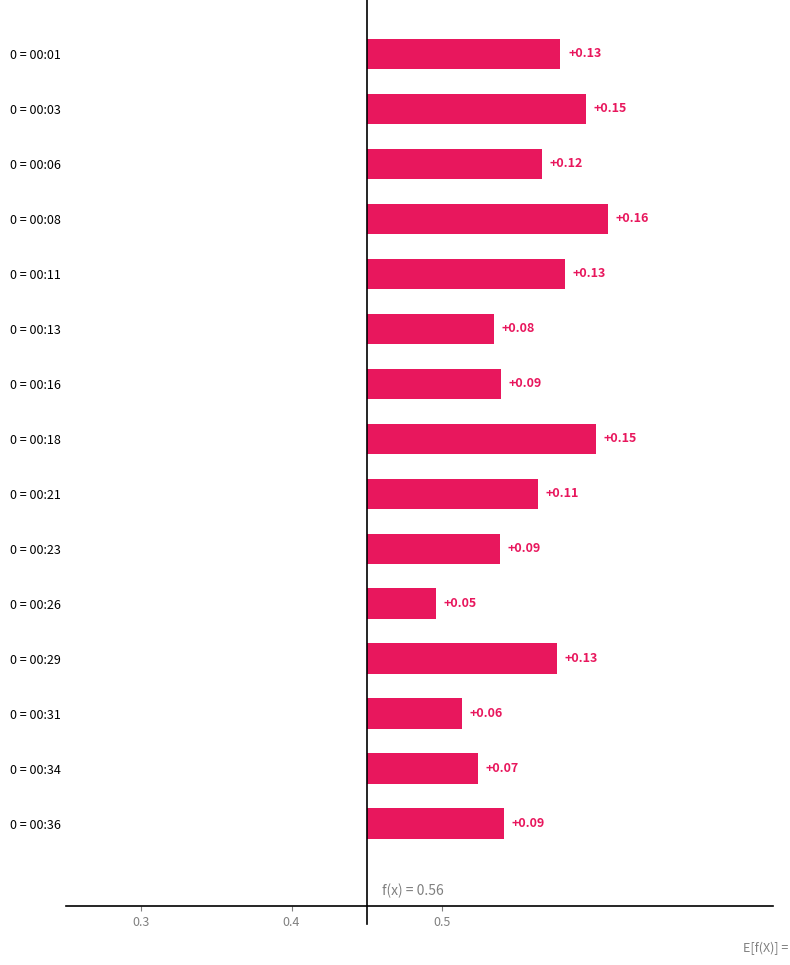

What is the difference between the maximum and minimum values?

0.1